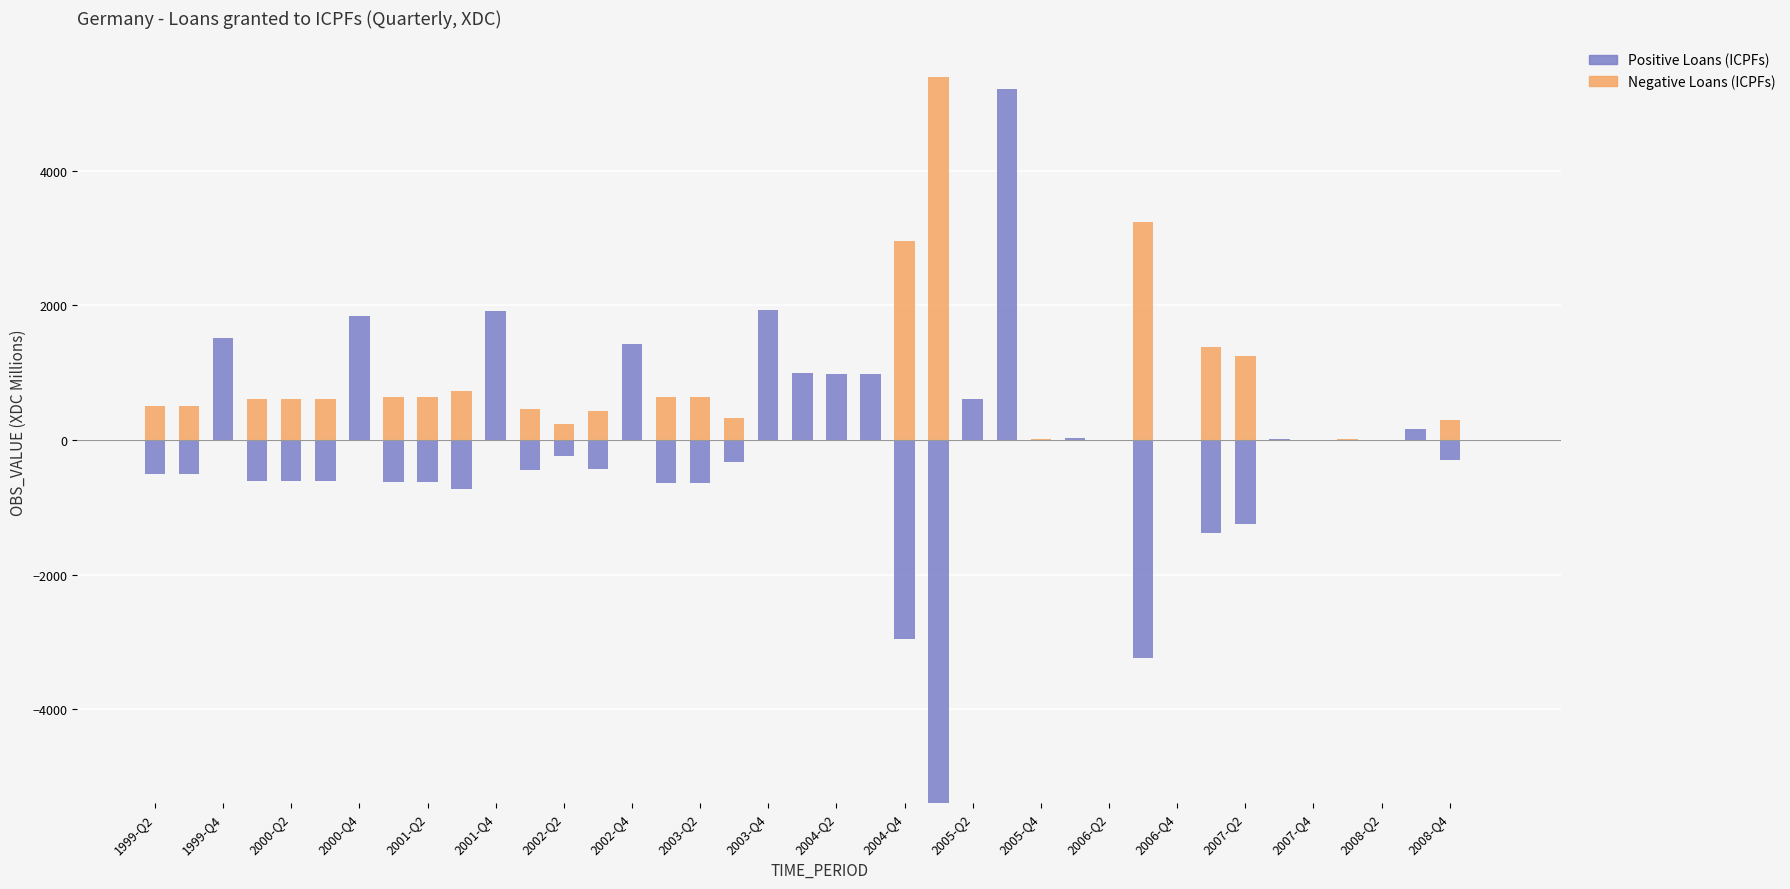

The value of Negative Loans (ICPFs) at 23 is 5394. True or false?

True